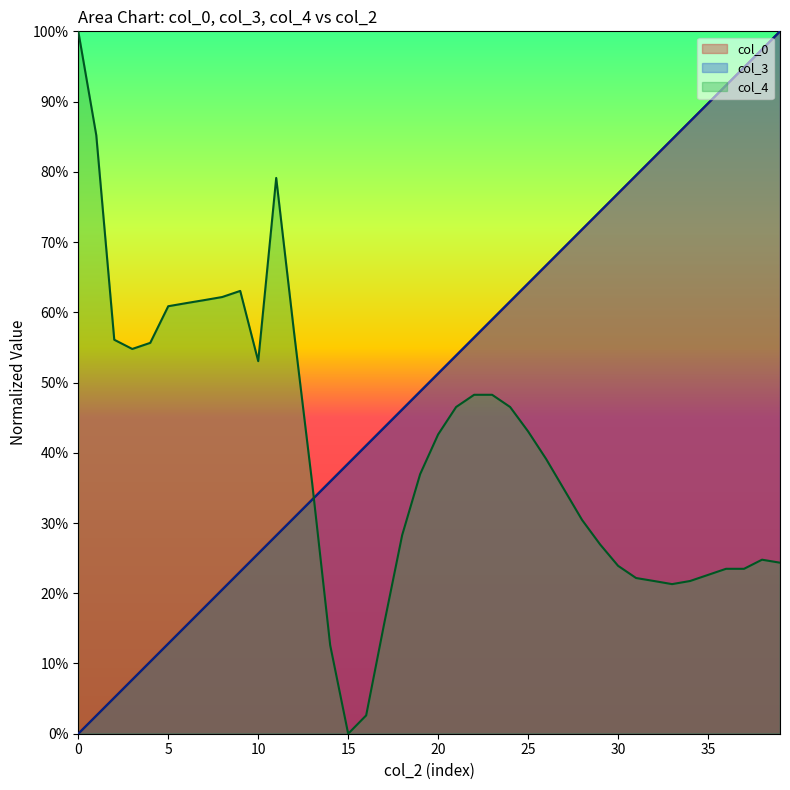

What is the sum of all col_4 values?

16.2